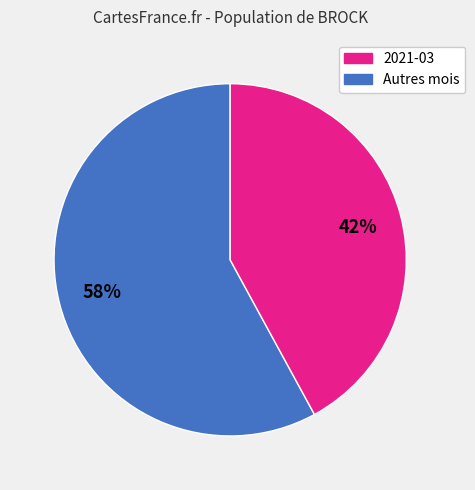

Is there a majority slice in this chart?

Yes